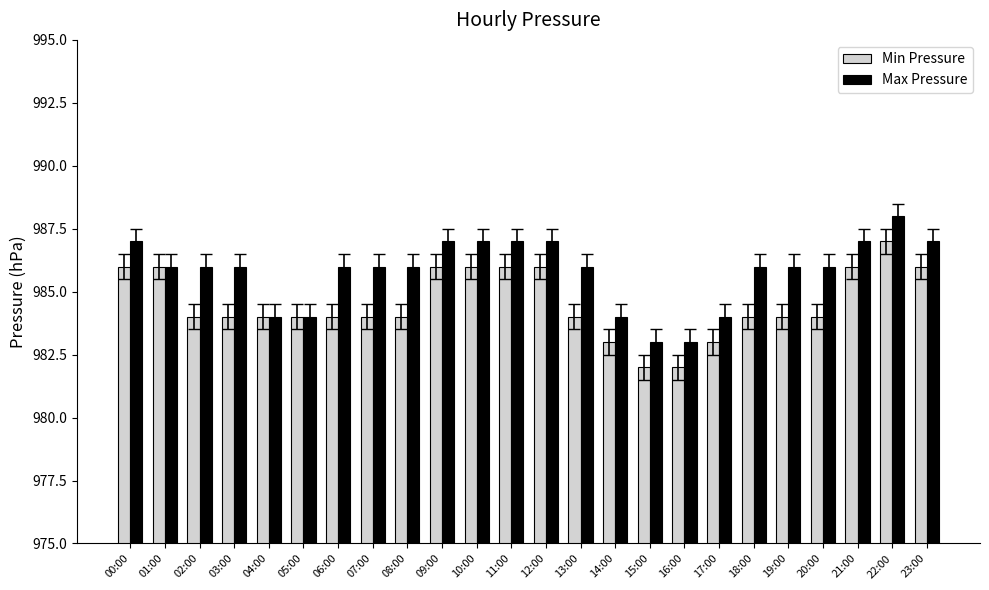

What is the minimum value shown in the chart?

982